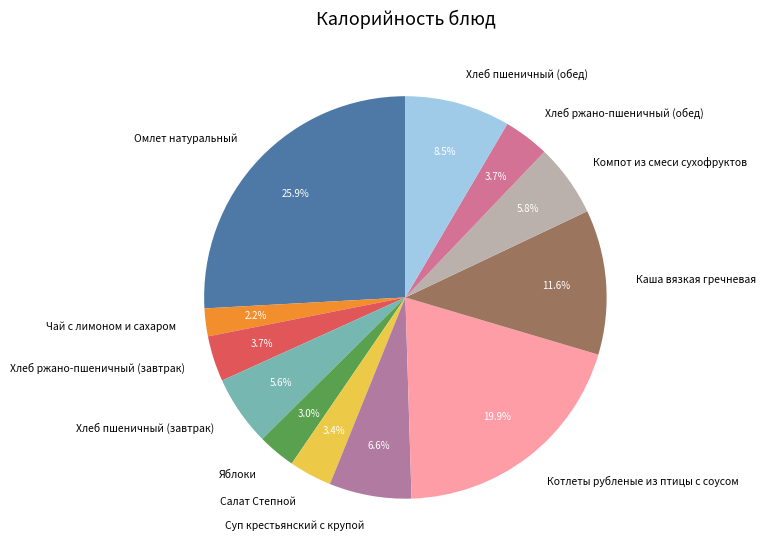

Which has a higher value, Суп крестьянский с крупой or Котлеты рубленые из птицы с соусом?

Котлеты рубленые из птицы с соусом